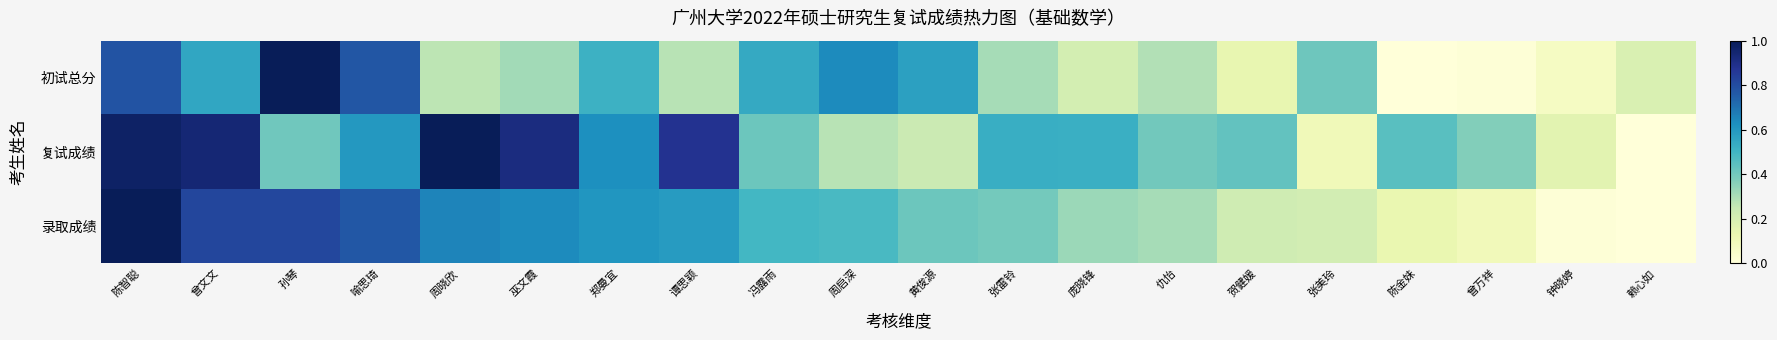

At how many categories does at least one series exceed 0?

20